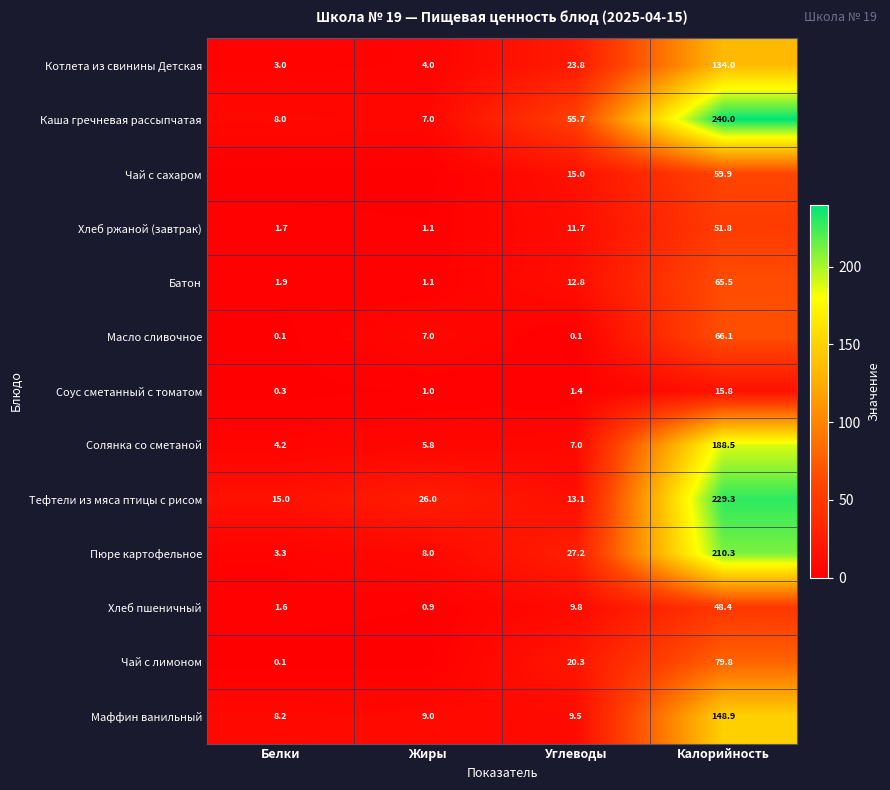

What is the difference between the highest and lowest values at Калорийность?

224.2